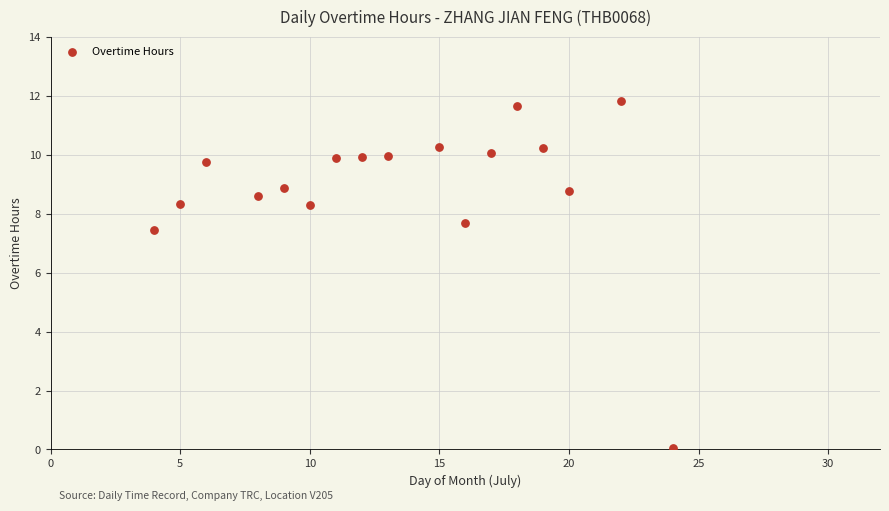

What is the range of X values (max minus min)?

20.0